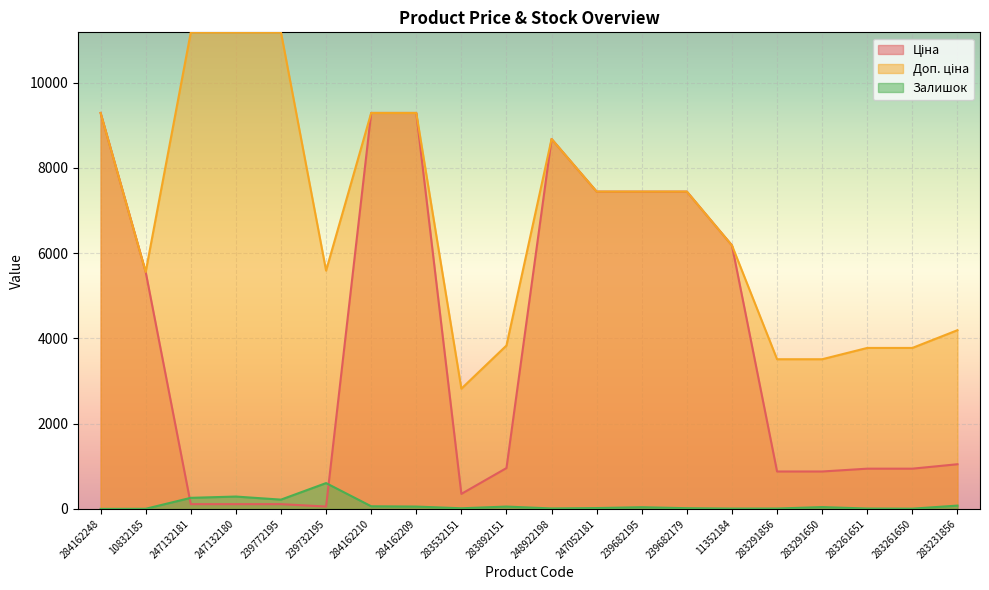

What is the label of the 12th point from the left?

247052181